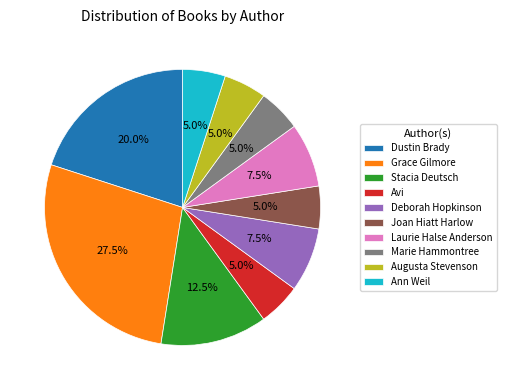

What percentage do Augusta Stevenson and Joan Hiatt Harlow together represent?

10.0%